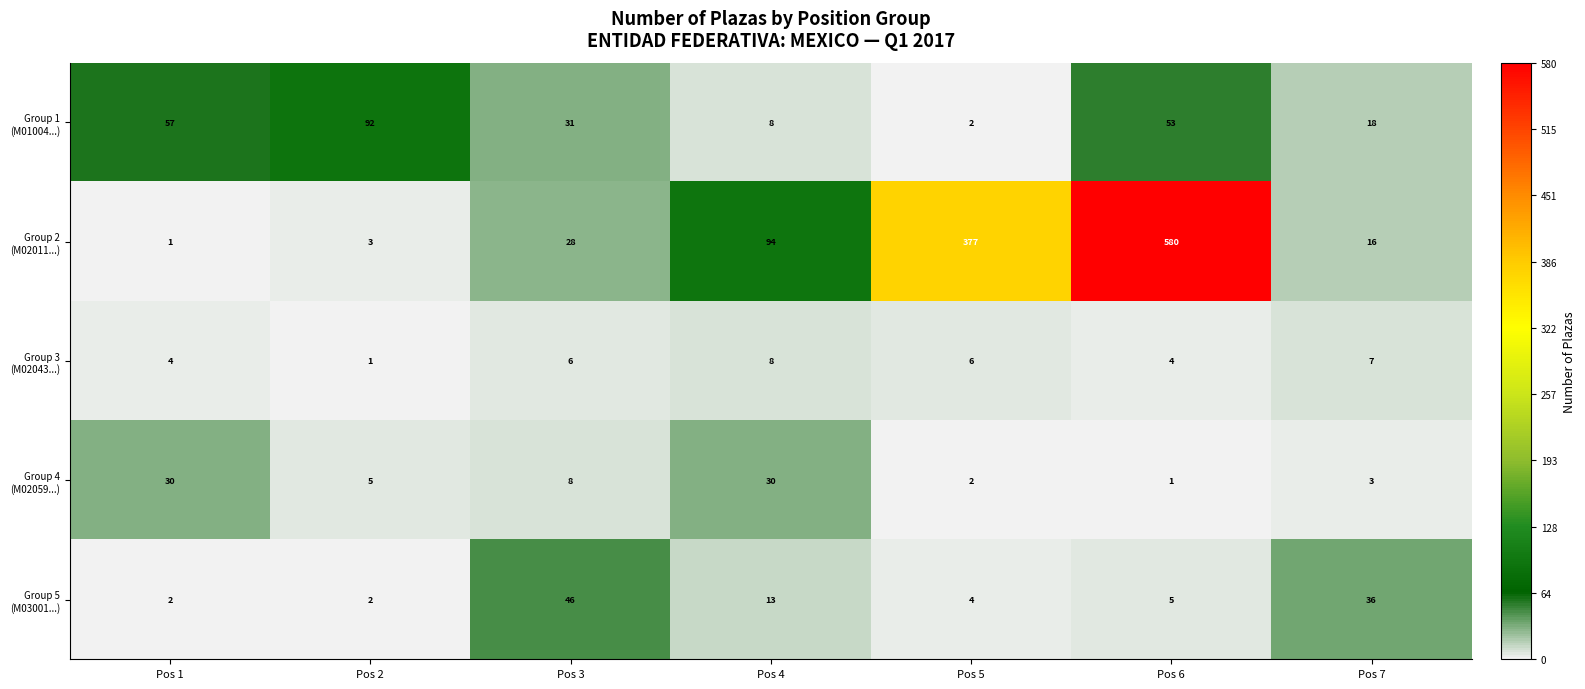

What is the difference between the highest and lowest values at Pos 3?

40